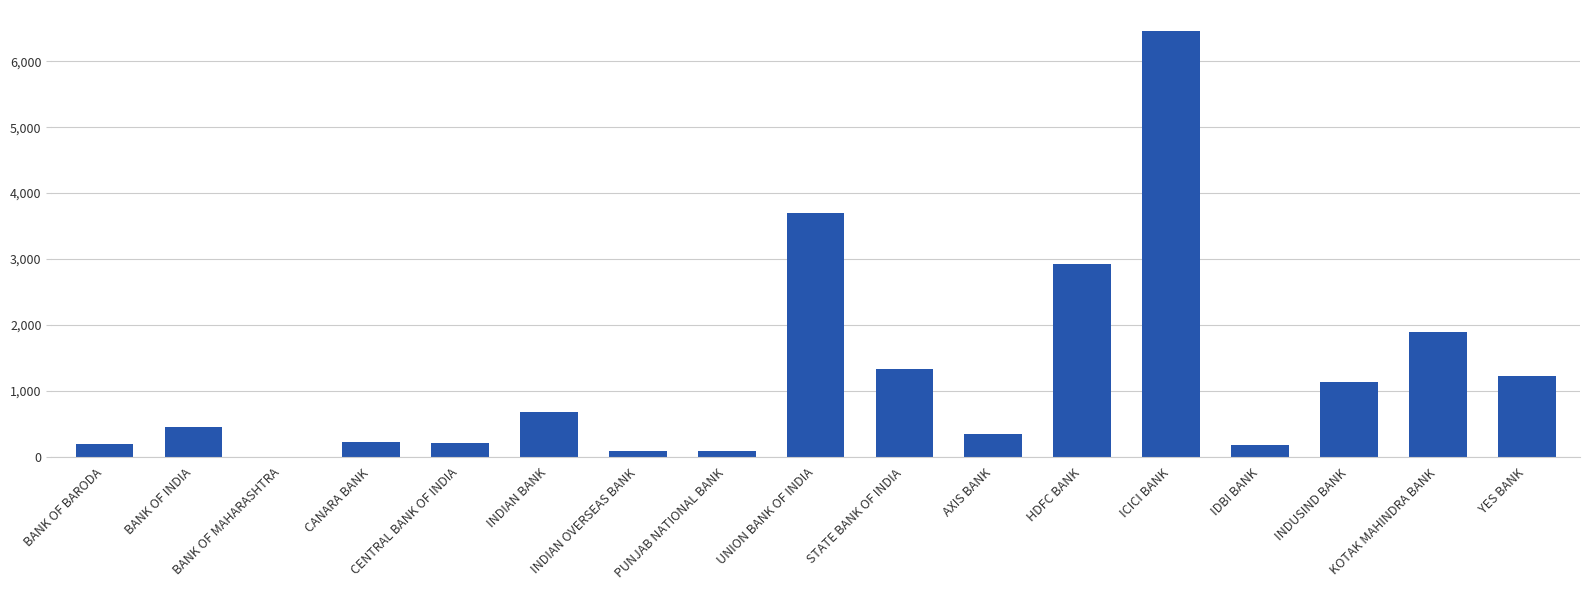

At which label does the data first exceed 450?

BANK OF INDIA